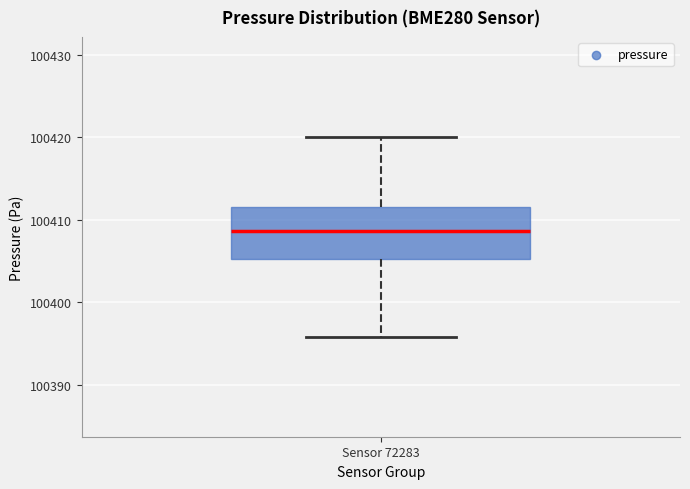

Read this box plot against the y-axis: the position of the median line, the range covered by the box, and the ends of both whiskers. The values are not printed on the chart, so give them approximately, as read against the axis.

median 100409, box 100405 to 100412, whiskers 100396 to 100420